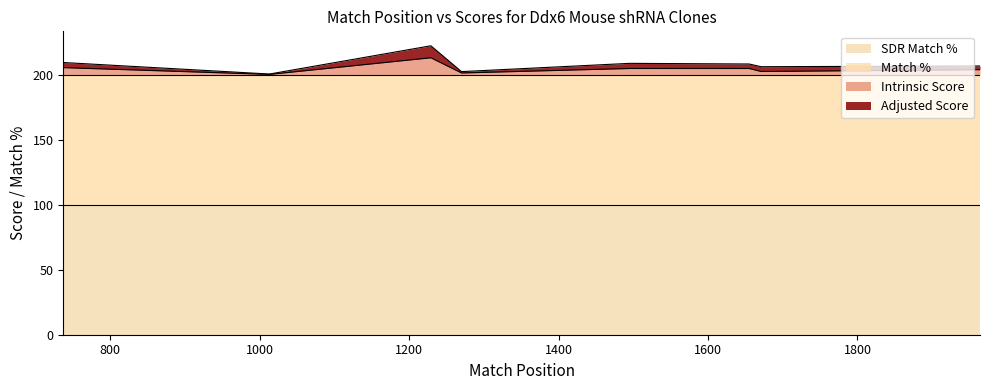

What is the difference between the maximum and minimum values in the Adjusted Score series?

9.0